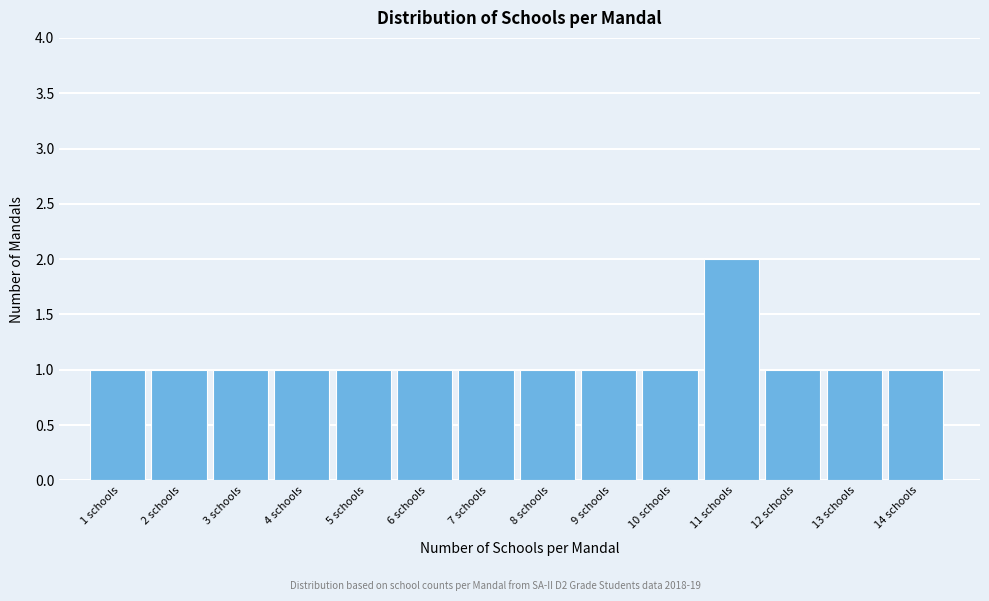

Reading left to right, what are all the values shown in this chart?

1	1	1	1	1	1	1	1	1	1	2	1	1	1